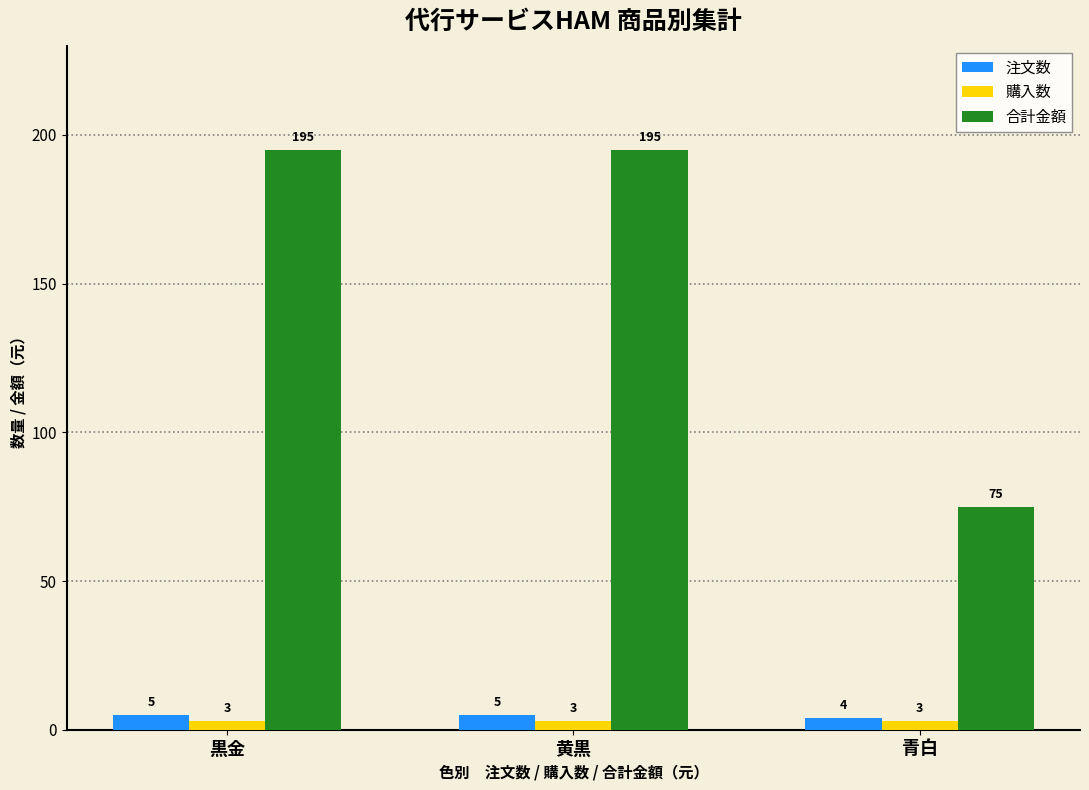

What is the greatest value displayed?

195